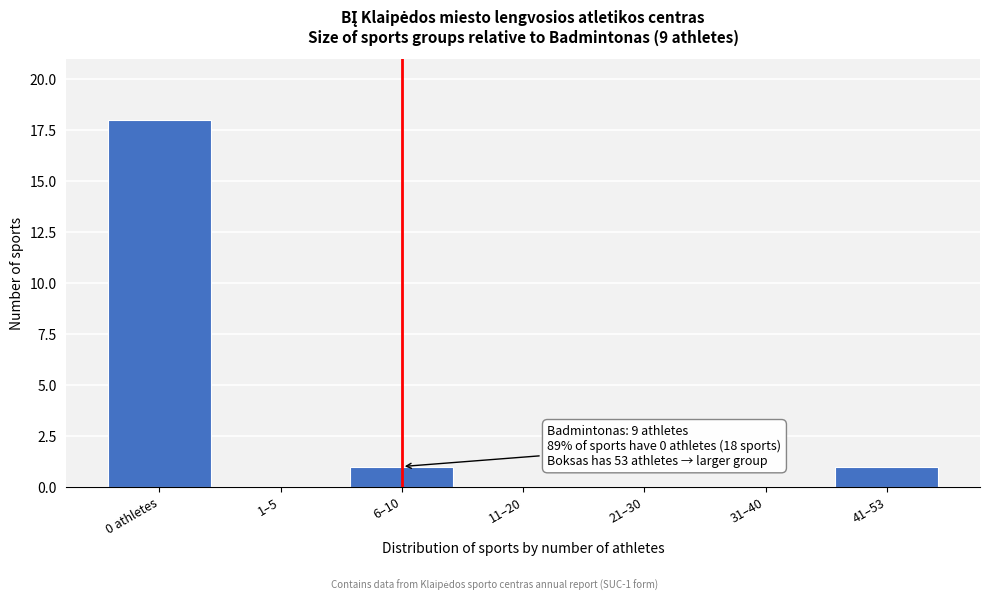

Reading left to right, extract all data points from this chart.

0 athletes=18	1–5=0	6–10=1	11–20=0	21–30=0	31–40=0	41–53=1